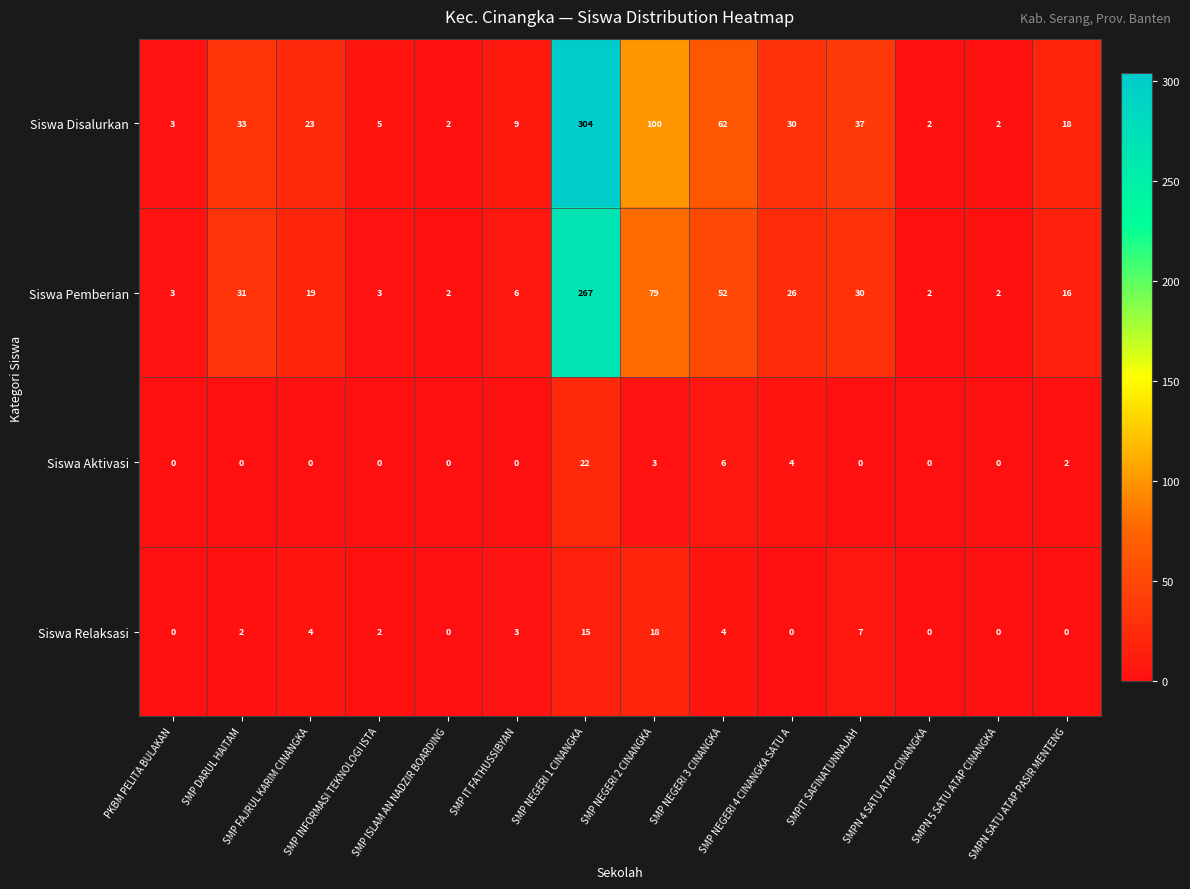

Which series has the widest spread of values?

Siswa Disalurkan